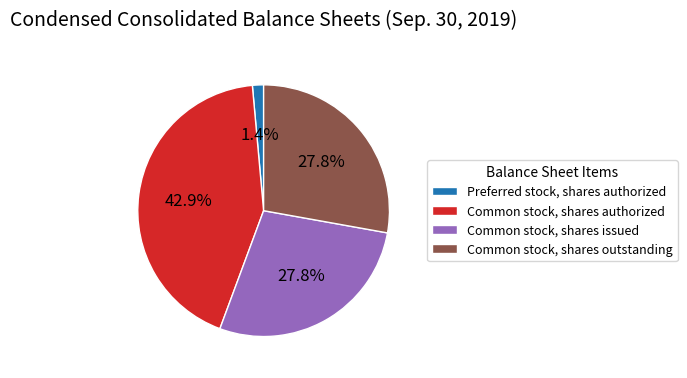

What percentage is NOT represented by Common stock, shares outstanding?

72.2%